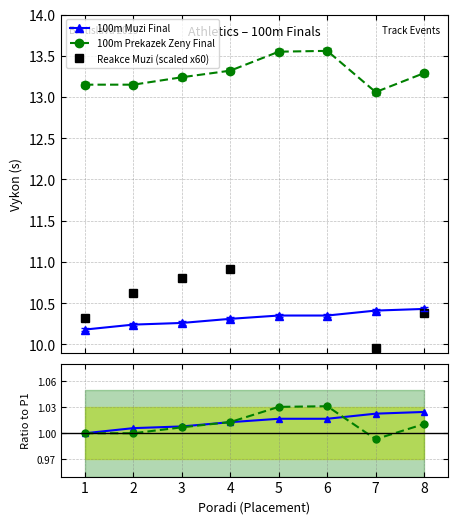

Count the 100m Muzi Final values in the range 10 to 11.

8